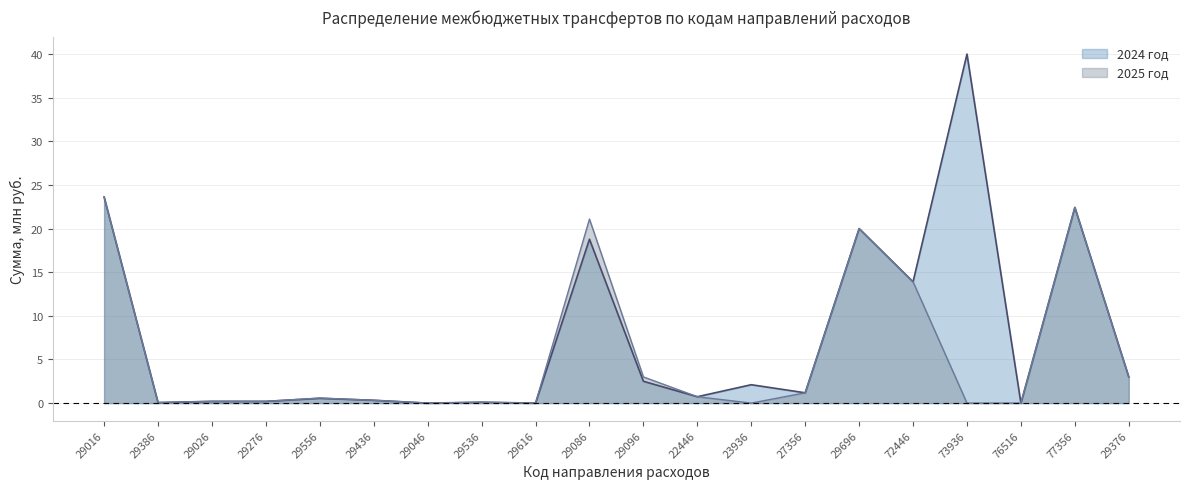

What is the difference between the 2025 год values at 76516 and 29536?

0.1